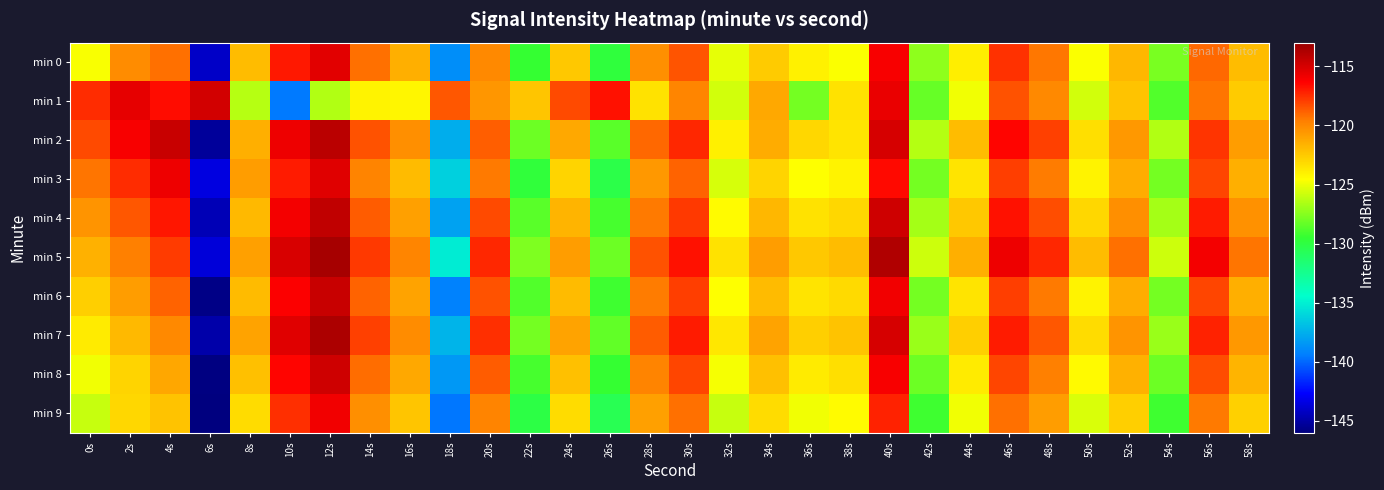

Which series has the largest total across all categories?

min 5